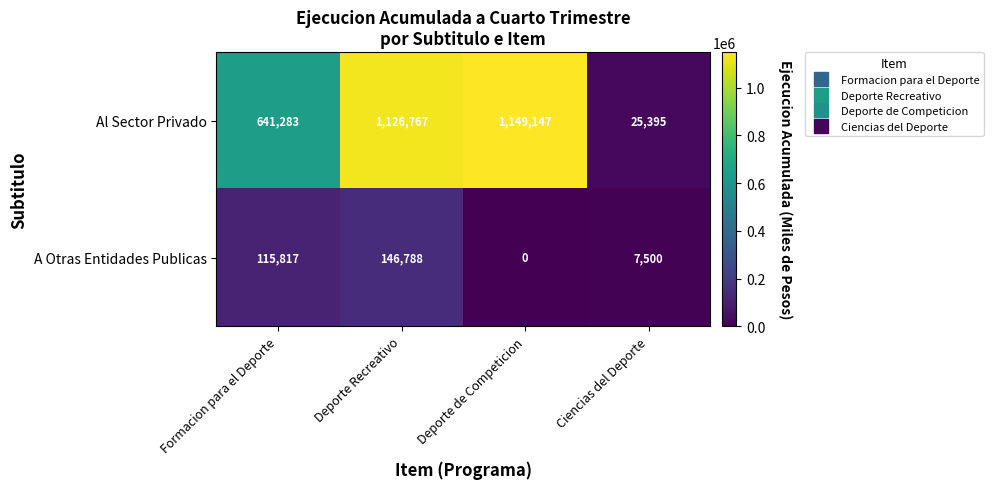

List the series in order of their peak value, highest first.

Al Sector Privado, A Otras Entidades Publicas